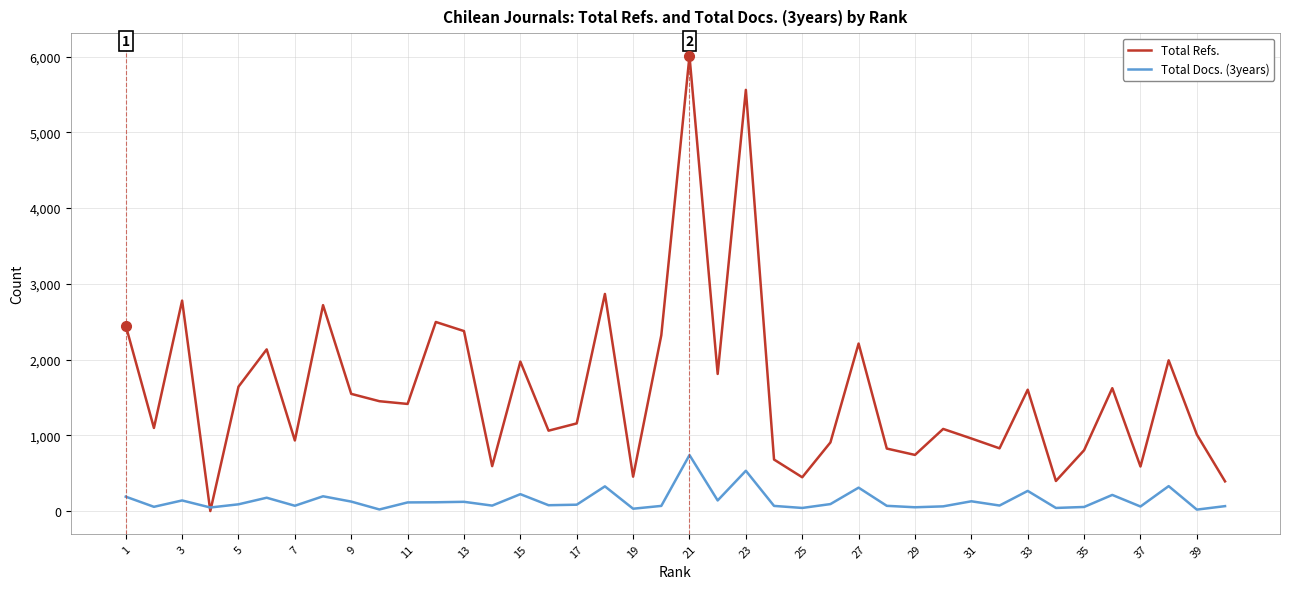

Which series has the largest total across all categories?

Total Refs.